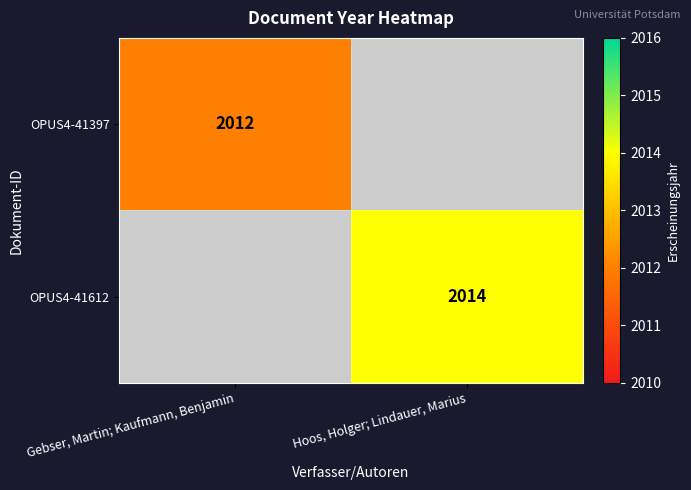

The OPUS4-41397 series shows 2012 at Gebser, Martin; Kaufmann, Benjamin. True or false?

True